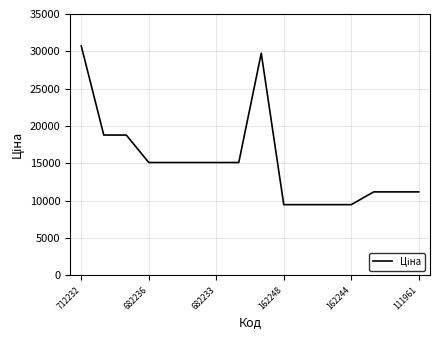

What is the difference between the maximum and second lowest values?

21237.1